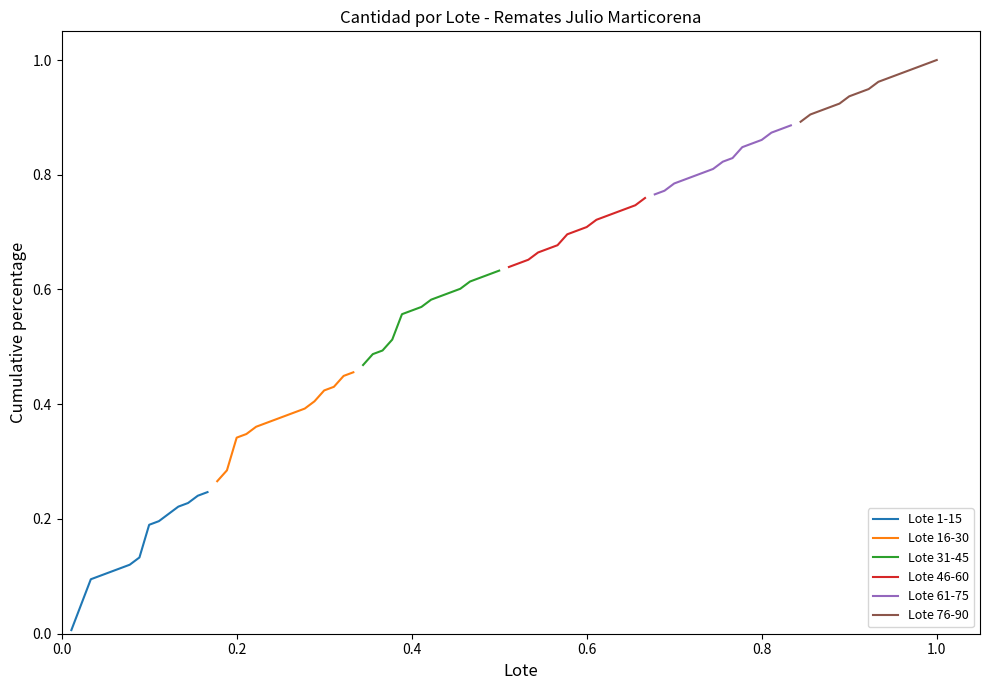

What is the maximum value shown in the chart?

1.0